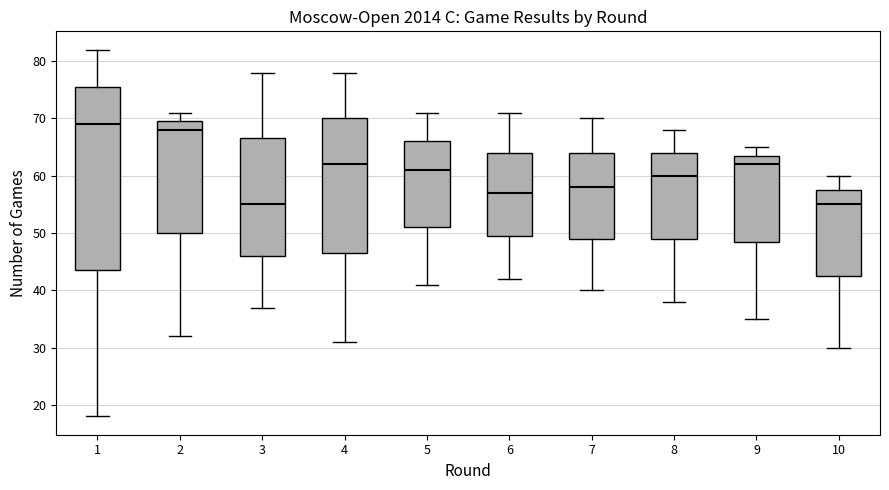

Where does the lower whisker of the box at x = 2 end on the y-axis? The values are not printed on the chart, so give them approximately, as read against the axis.

32